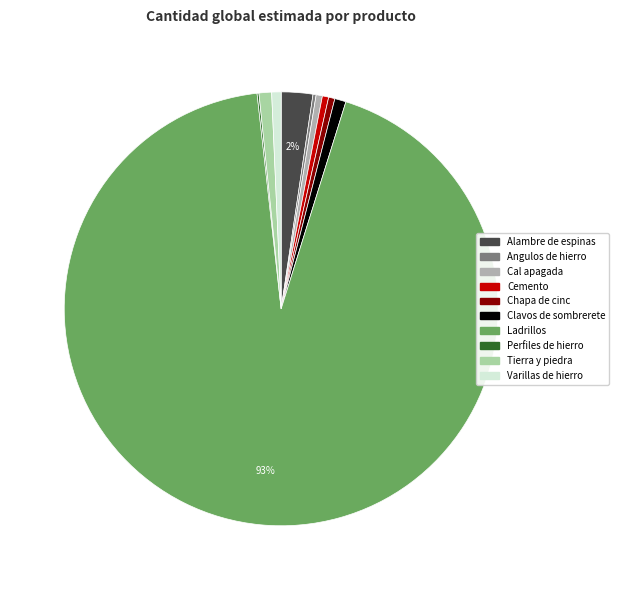

Is there any slice that represents more than half of the pie?

Yes